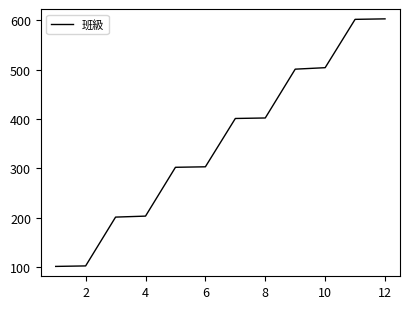

What is the difference between the maximum and minimum values?

502